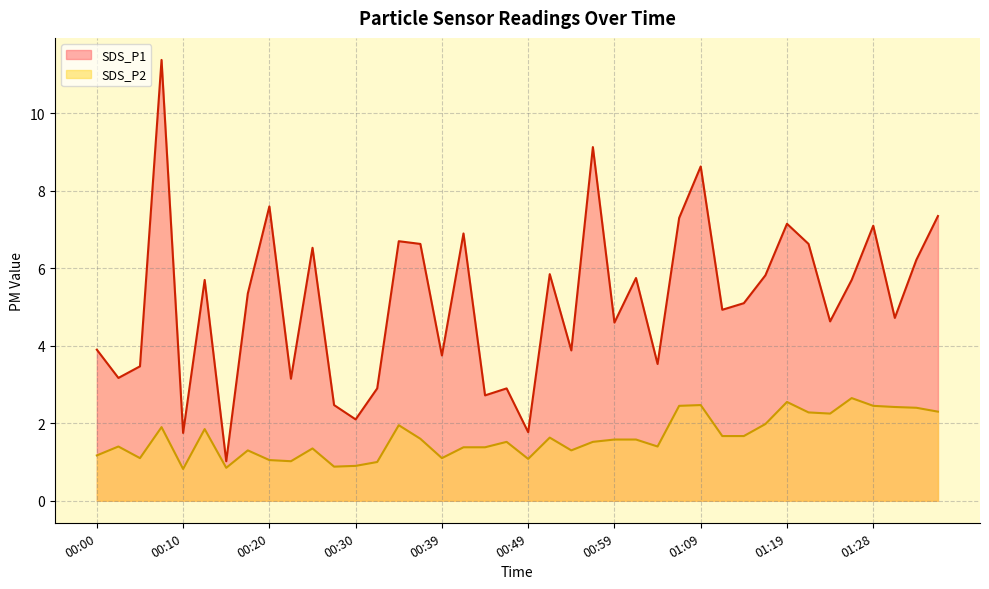

What is the minimum value shown in the chart?

0.8